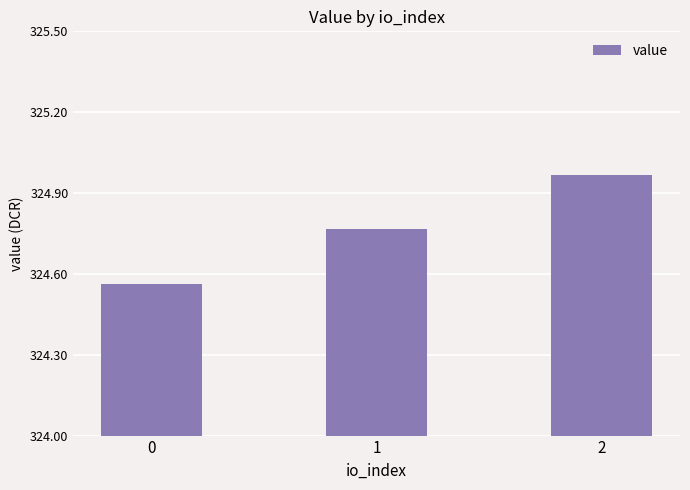

What is the sum of all values?

974.3